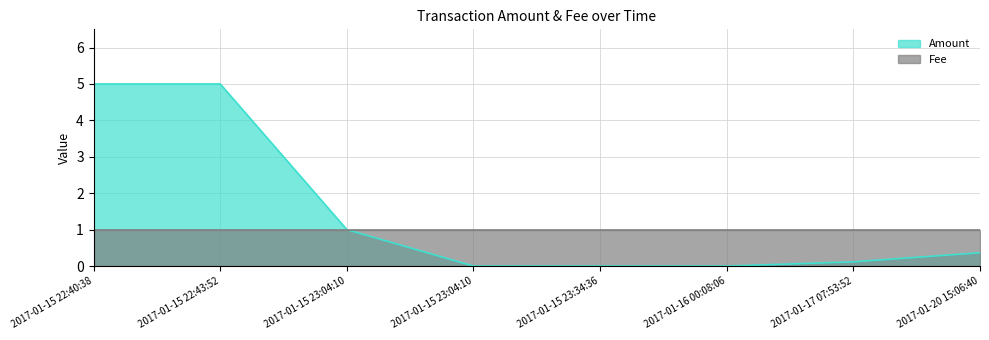

True or false: the data has more than 1 interior local peaks.

False